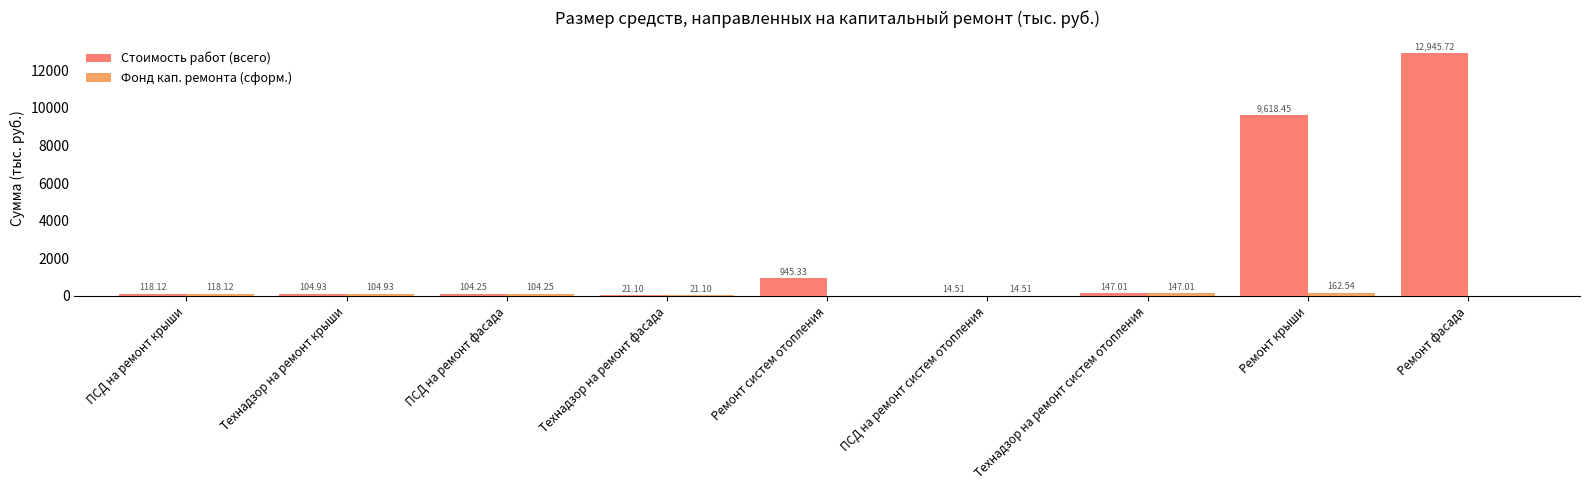

How many distinct data groups are displayed?

2